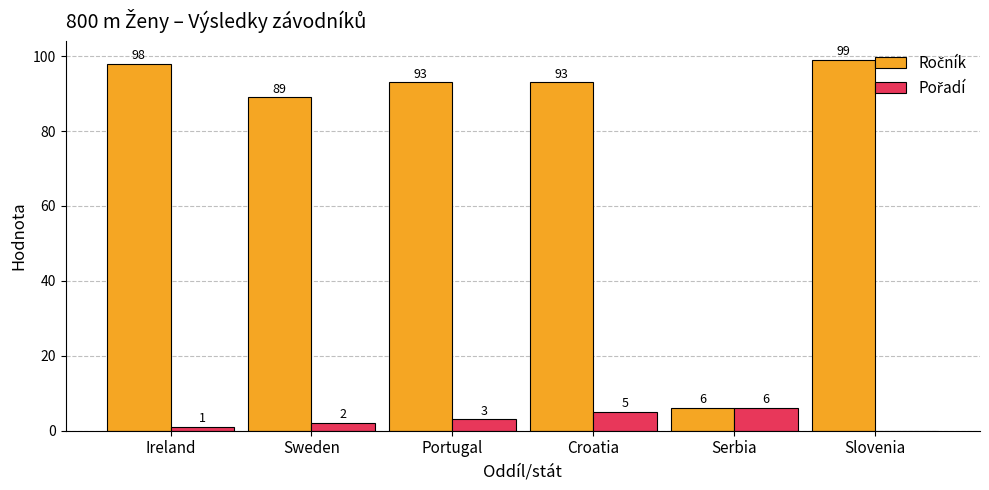

What is the total value across all series at Portugal?

96